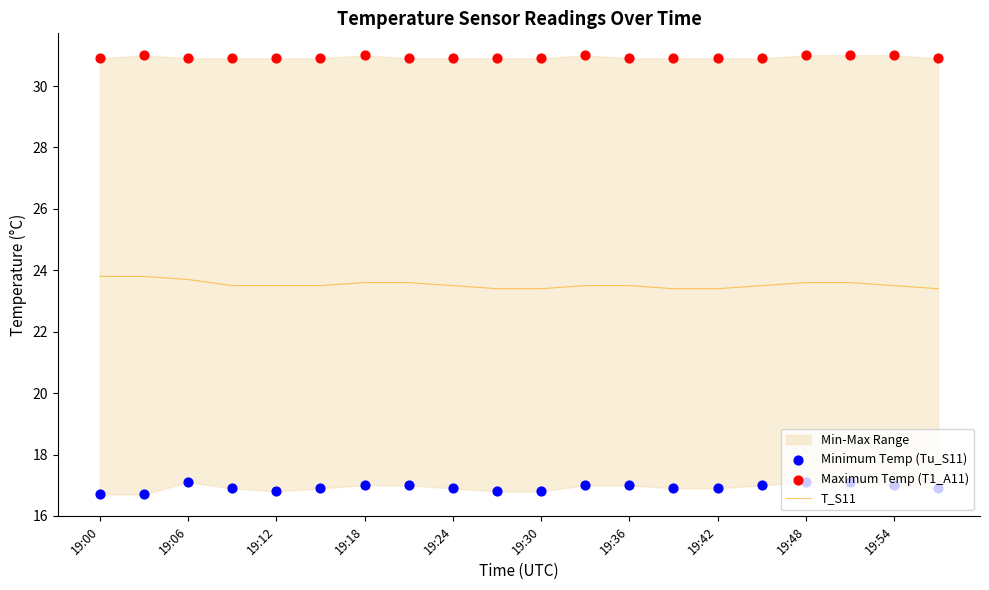

What is the maximum value for T_S11?

23.8